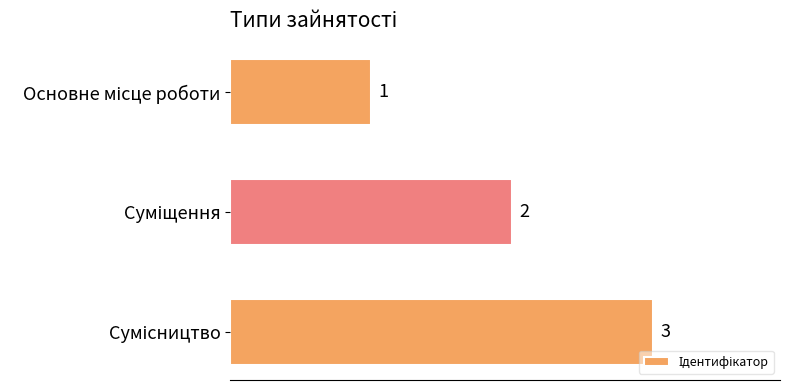

How many values are below 2?

1